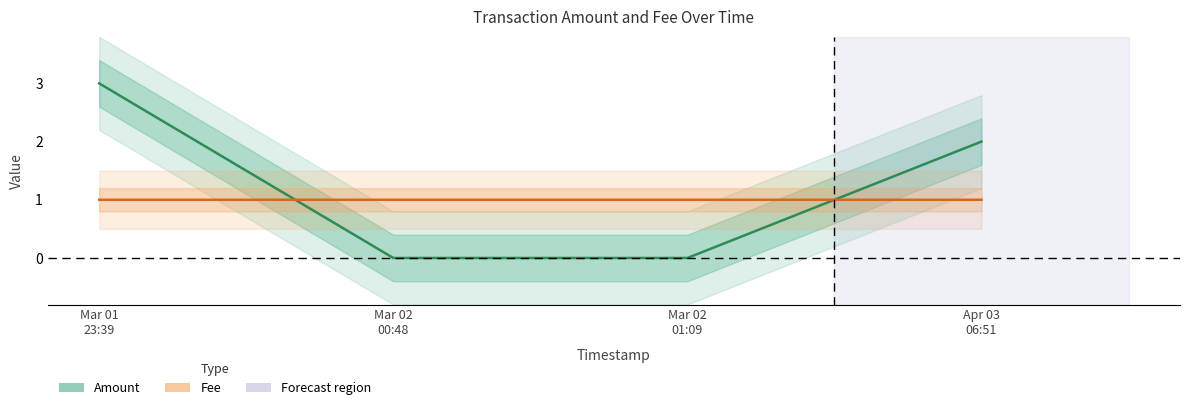

At Mar 01
23:39, list the series in order from largest to smallest.

Amount, Fee